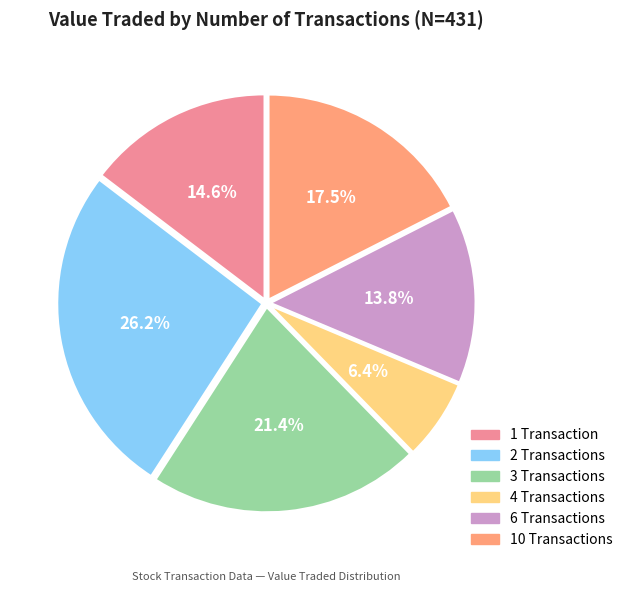

Is there any slice that represents more than half of the pie?

No